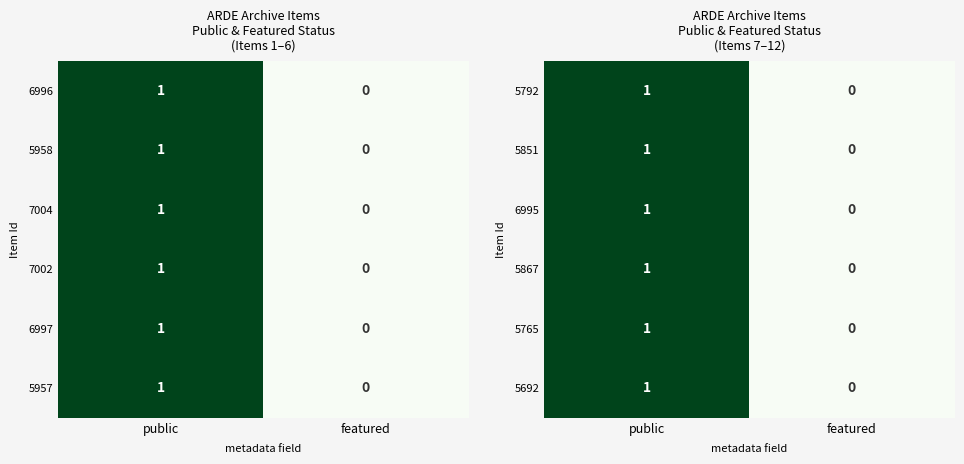

How many series are shown in this chart?

6